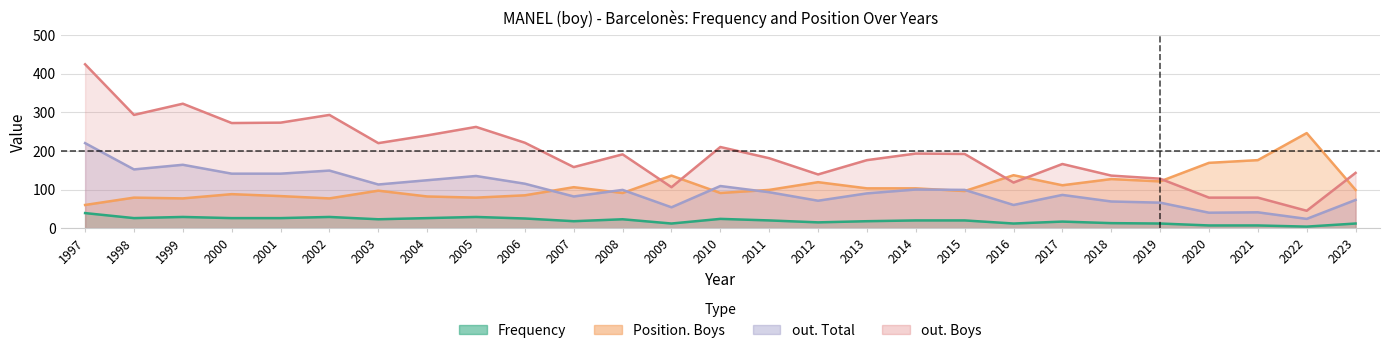

Is it true that out. Boys equals 127 at 2010?

False